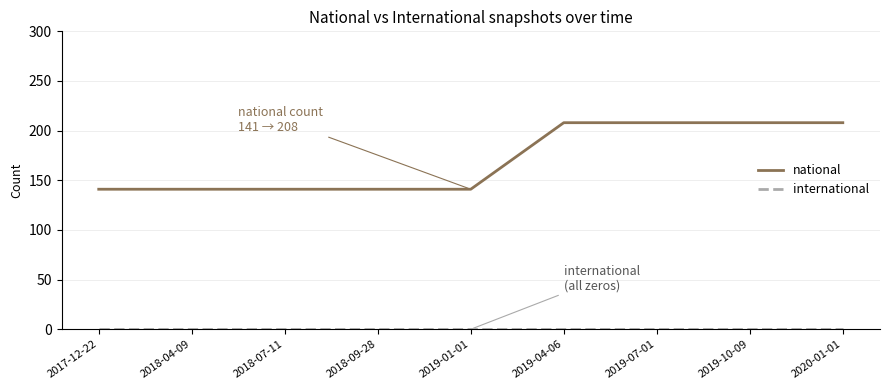

What is the approximate value of national at 2018-07-11, to the nearest 5?

140